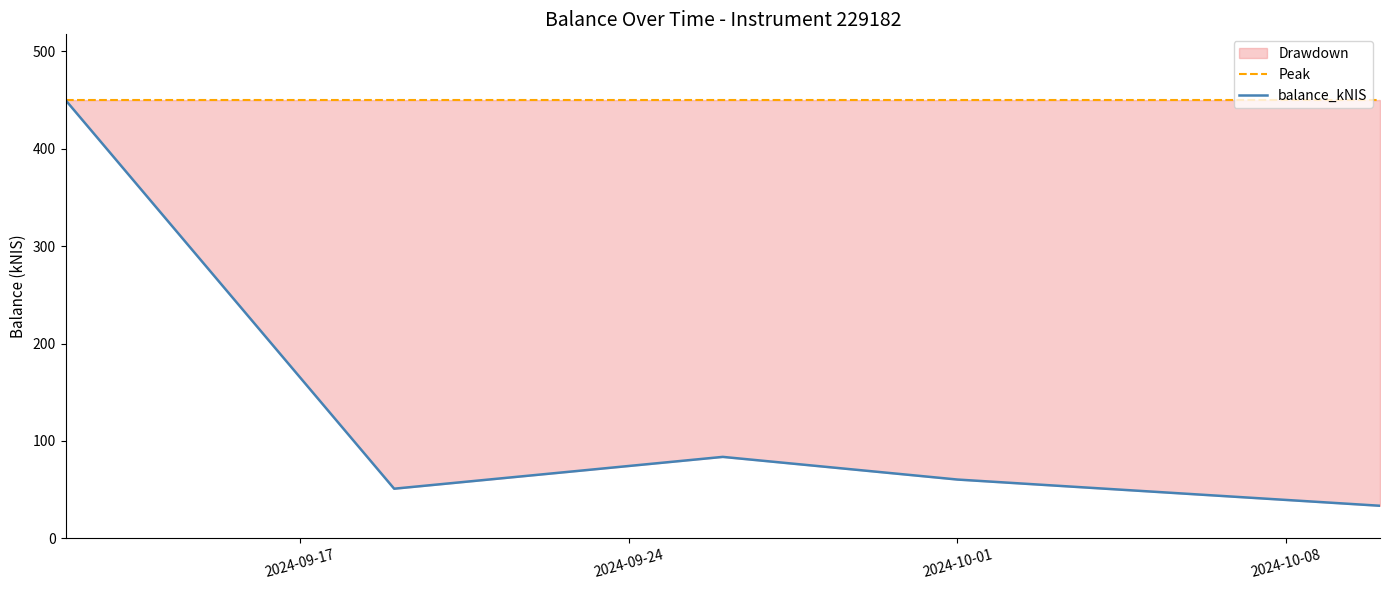

The value of Peak at 2024-09-17 is 277.1. True or false?

False